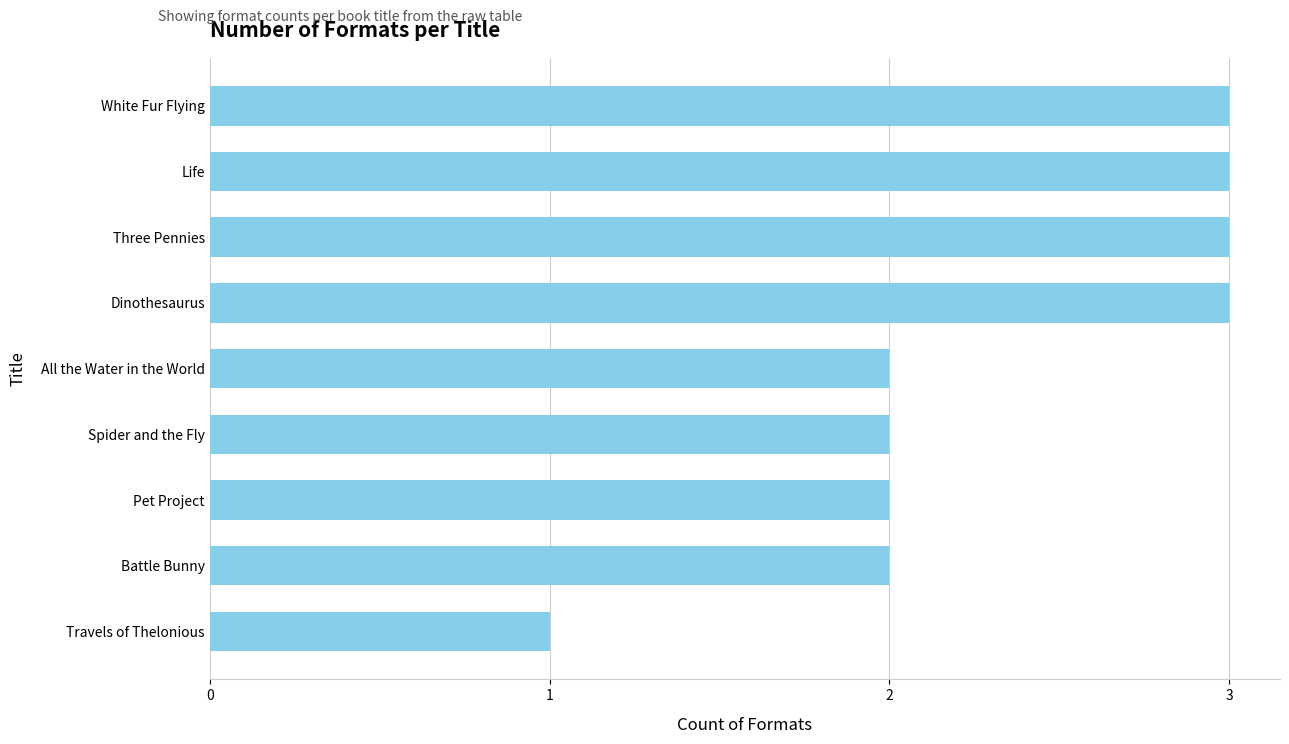

Are the bars grouped side by side (vs. stacked)?

No